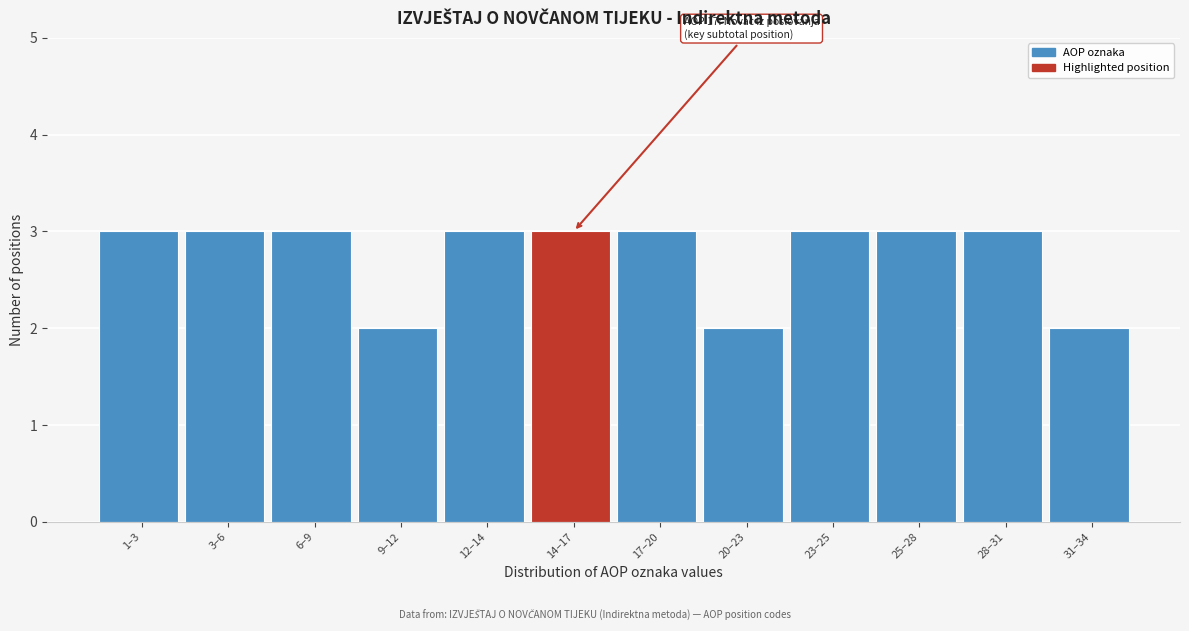

Reading left to right, extract all data points from this chart.

1–3=3	3–6=3	6–9=3	9–12=2	12–14=3	14–17=3	17–20=3	20–23=2	23–25=3	25–28=3	28–31=3	31–34=2